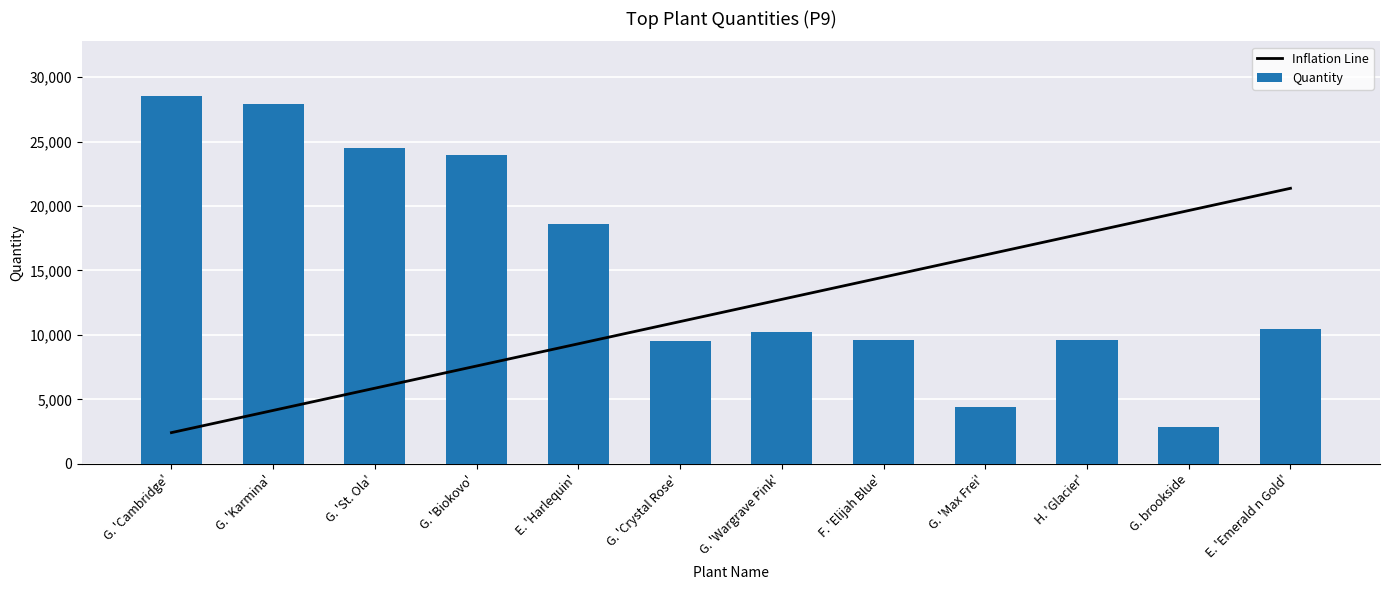

What is the value of the Quantity bar at the 5th from the left?

18585